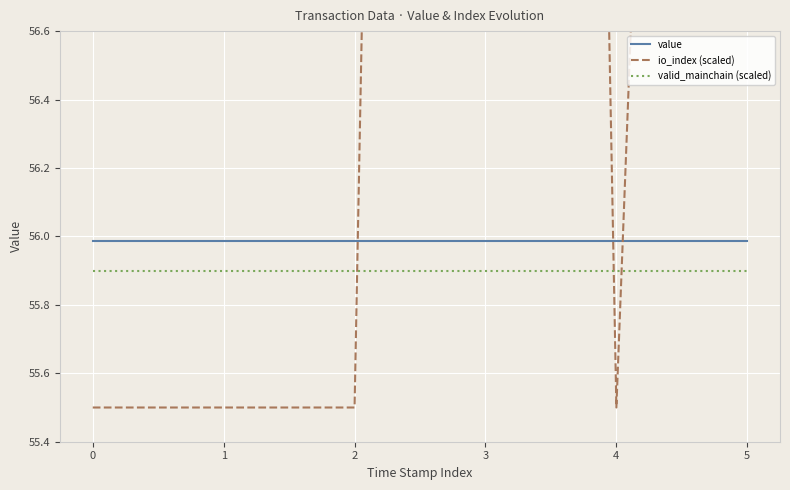

The io_index (scaled) series shows 55.5 at 1. True or false?

True